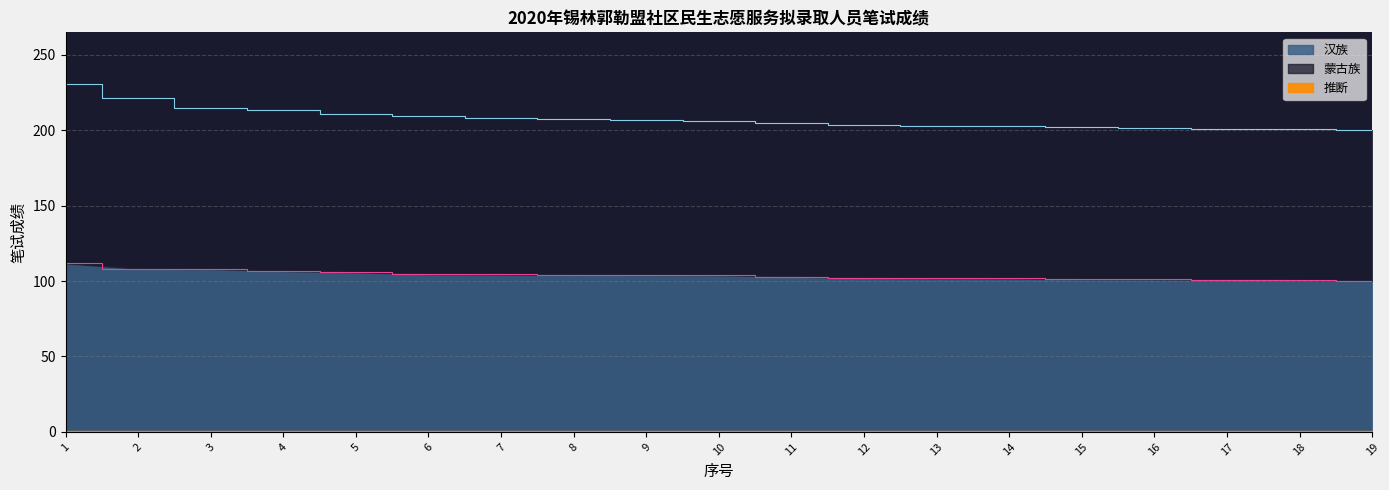

List the labels in order of value, largest first.

1, 2, 3, 4, 5, 6, 7, 8, 9, 10, 11, 12, 13, 14, 15, 16, 17, 18, 19